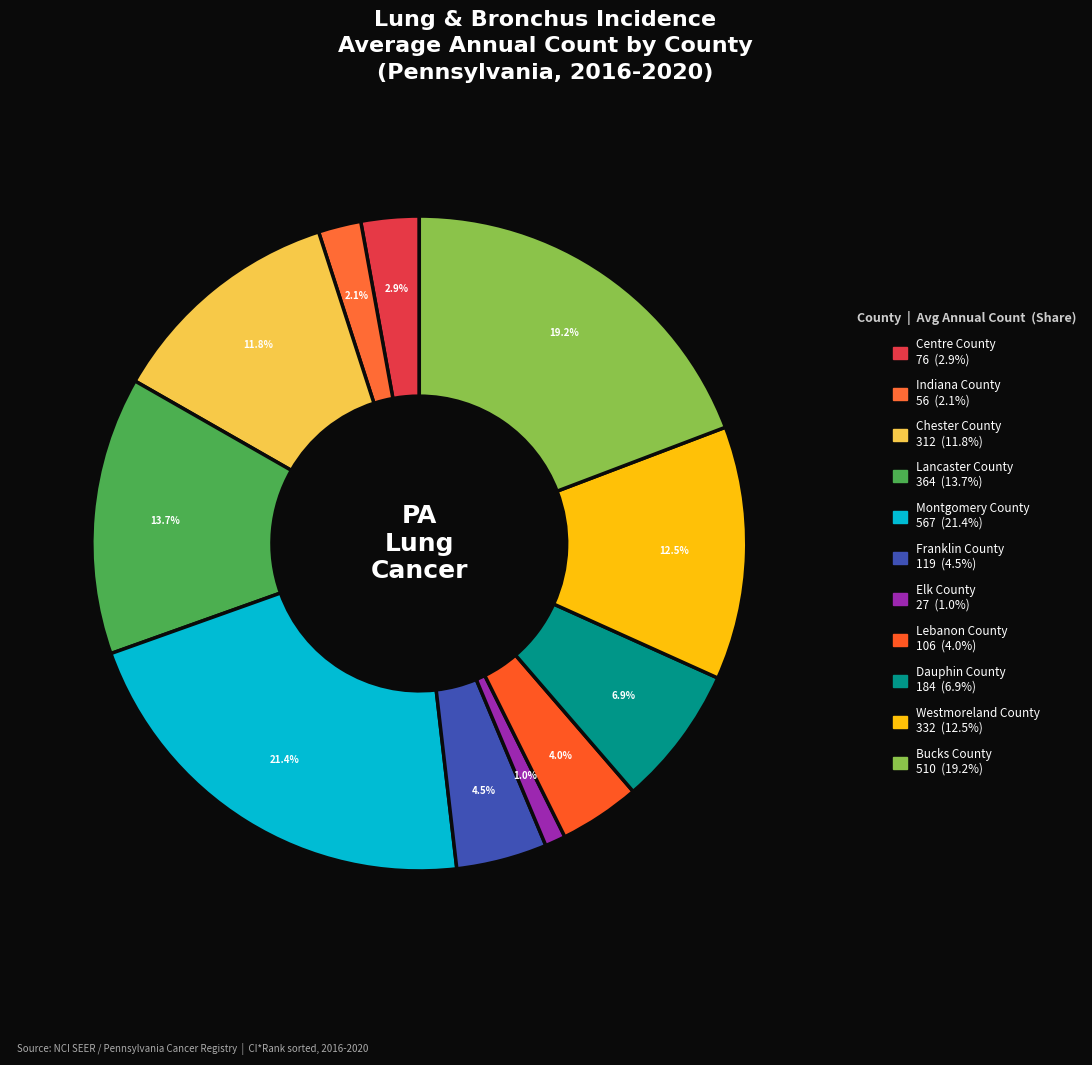

What percentage do Dauphin County and Chester County together represent?

18.7%